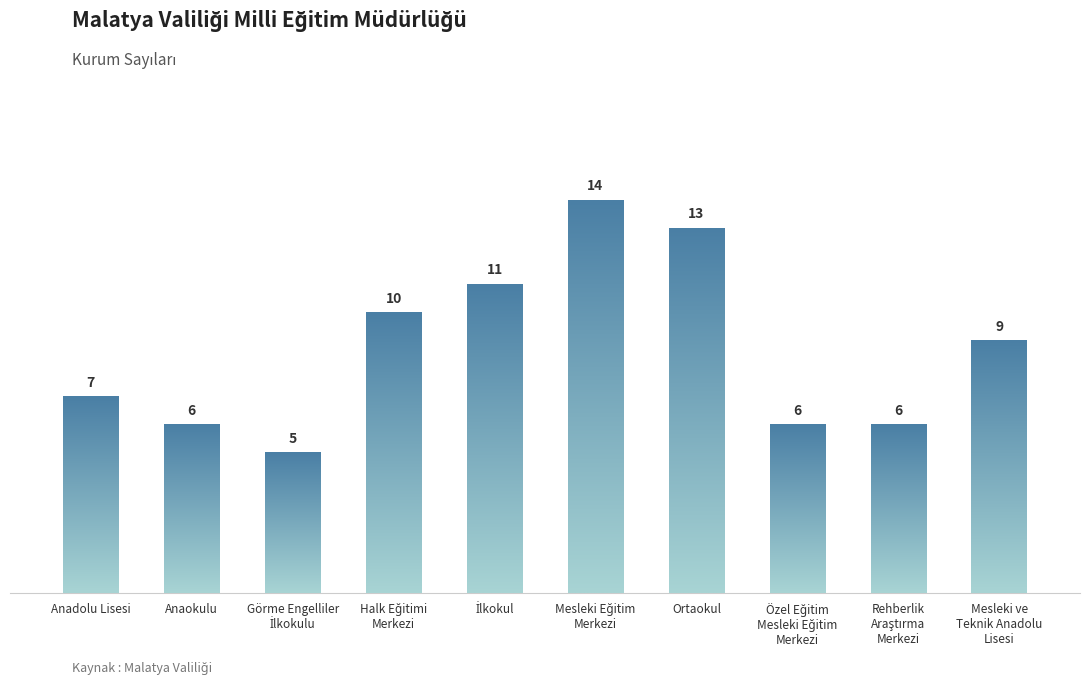

Which category has the lowest value across all series?

Görme Engelliler İlkokulu